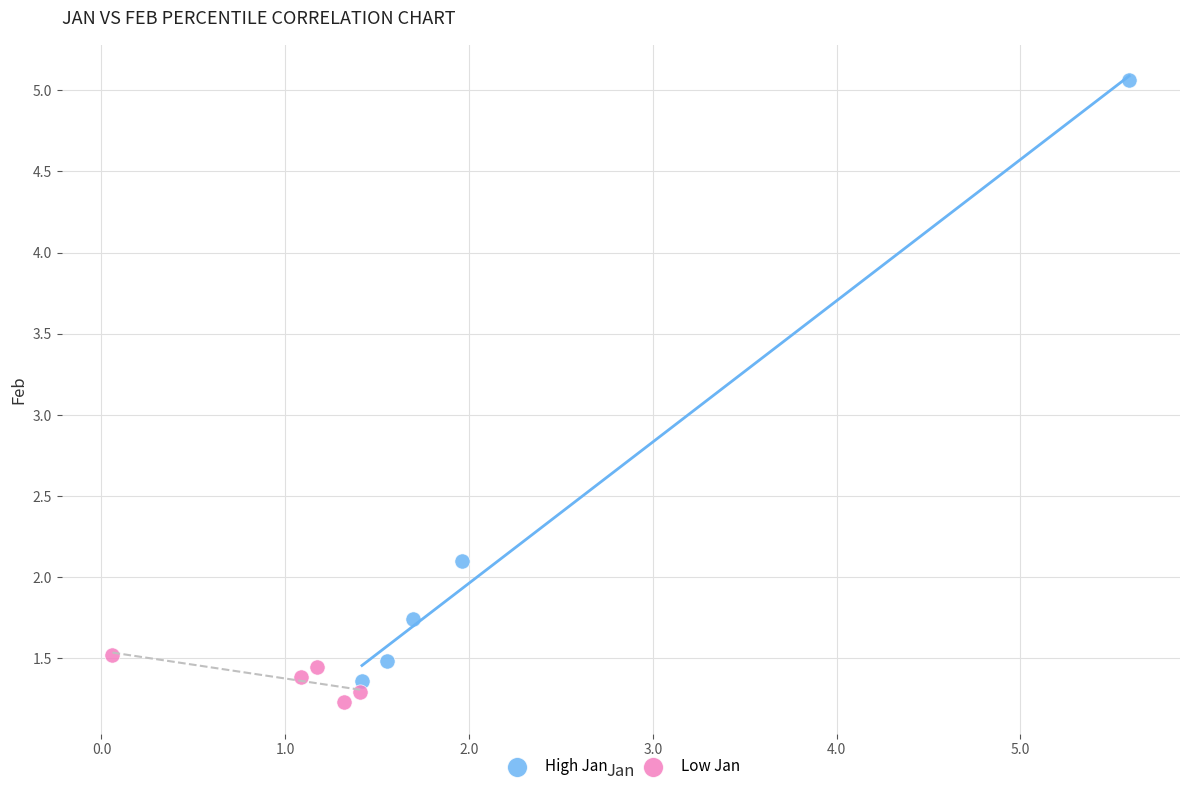

Which series has the widest spread of Y values?

High Jan